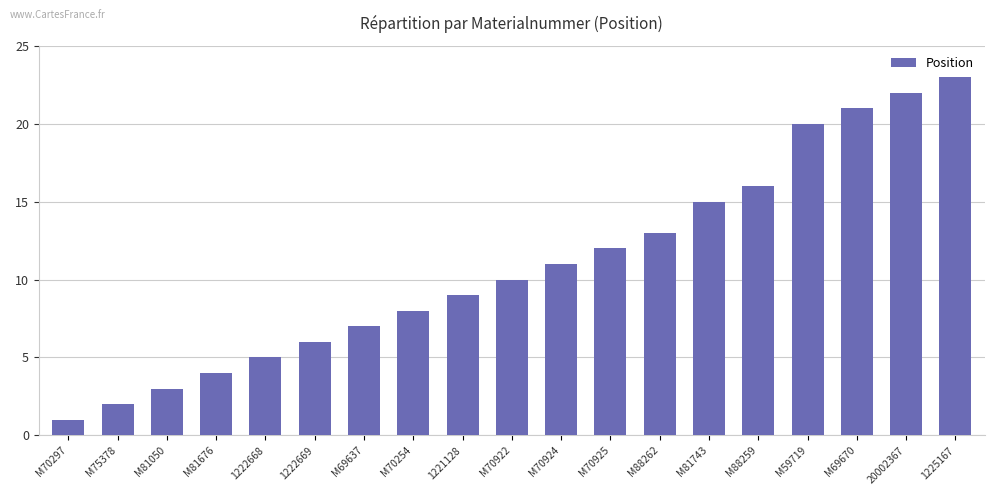

What is the ratio of the value at M59719 to the value at M69670?

1.0